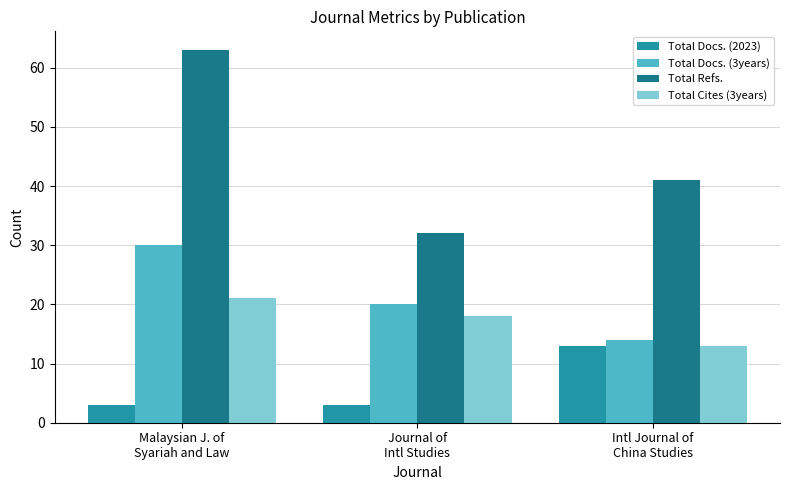

Which series has the largest total across all categories?

Total Refs.